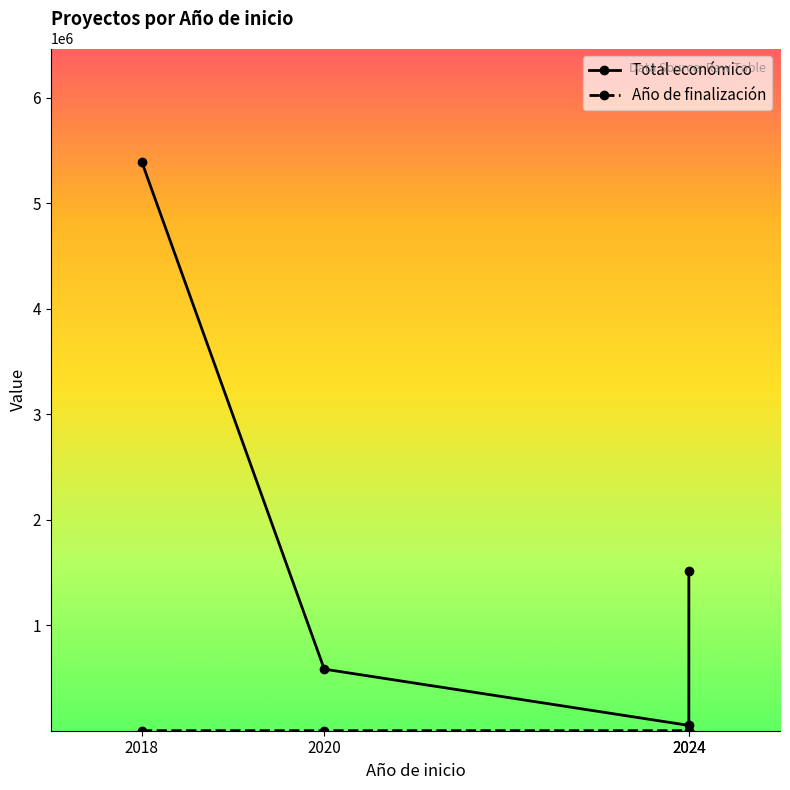

Where does the Total económico series first go above 1513726?

2018